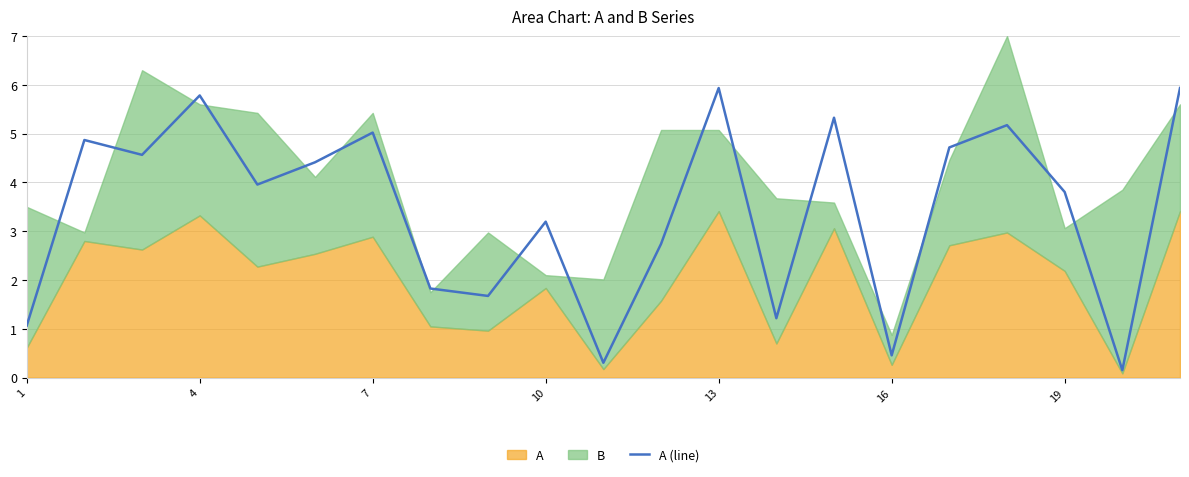

Reading right to left, transcribe all the data shown in this chart.

5.9	0.2	3.8	5.2	4.7	0.5	5.3	1.2	5.9	2.7	0.3	3.2	1.7	1.8	5.0	4.4	4.0	5.8	4.6	4.9	1.1